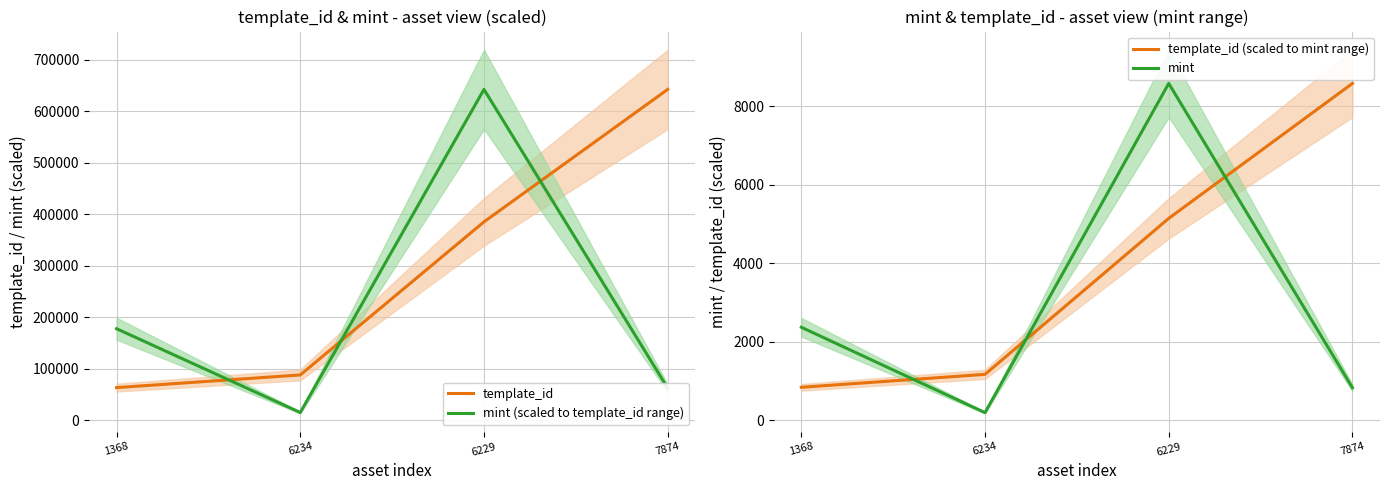

What is the minimum value shown in the chart?

195.0